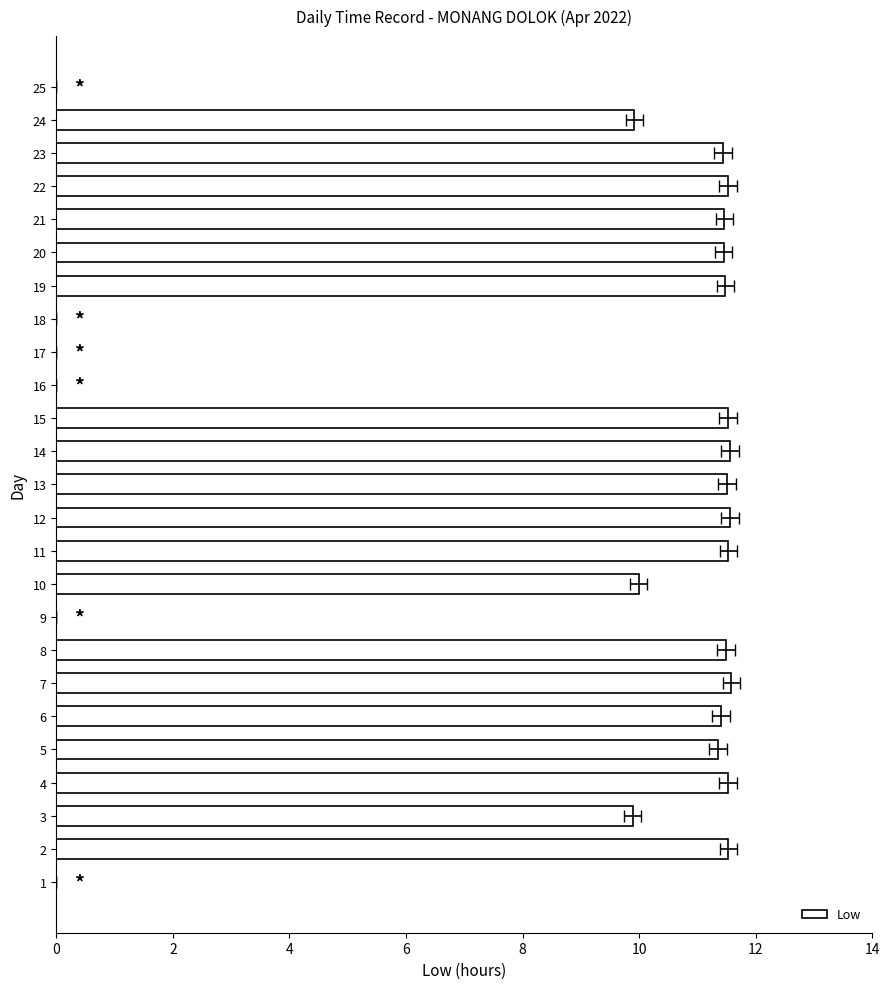

How many values are above zero?

19